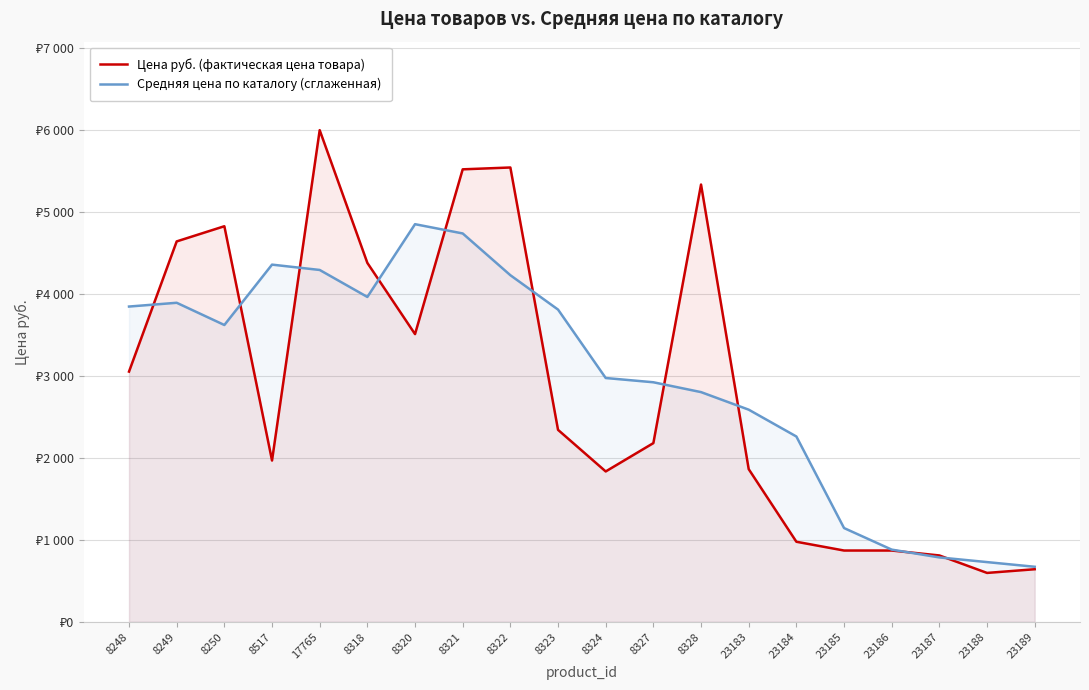

Reading right to left, transcribe all the data shown in this chart.

Цена руб. (фактическая цена товара): 641.0	596.0	809.0	869.0	869.0	976.0	1861.0	5330.2	2178.4	1833.0	2340.0	5538.0	5515.6	3507.1	4375.0	5993.0	1966.0	4822.0	4637.0	3050.0
Средняя цена по каталогу (сглаженная): 671.0	728.0	785.0	880.0	1143.0	2259.0	2586.0	2800.0	2920.0	2972.0	3806.0	4225.0	4734.0	4847.0	3960.0	4289.0	4354.0	3618.0	3889.0	3843.0